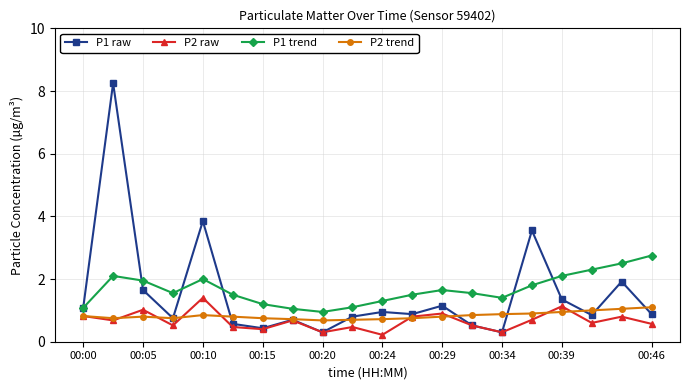

What is the maximum value for P2 trend?

1.1